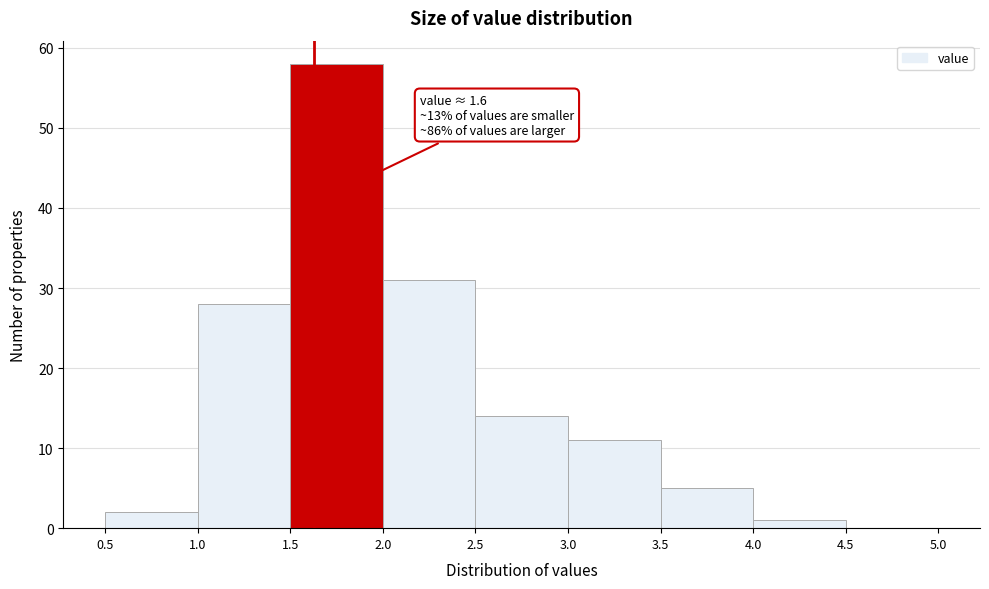

Which range on the x-axis has the tallest bar?

1.5 to 2.0